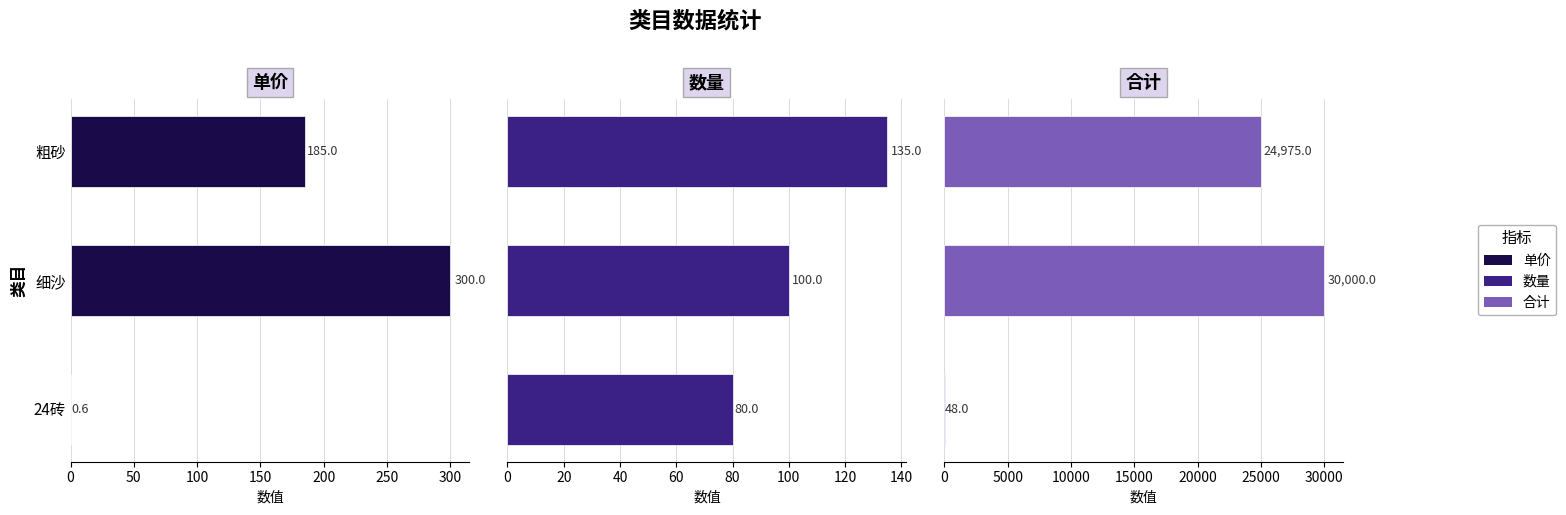

What are all the series names shown in the legend?

单价, 数量, 合计